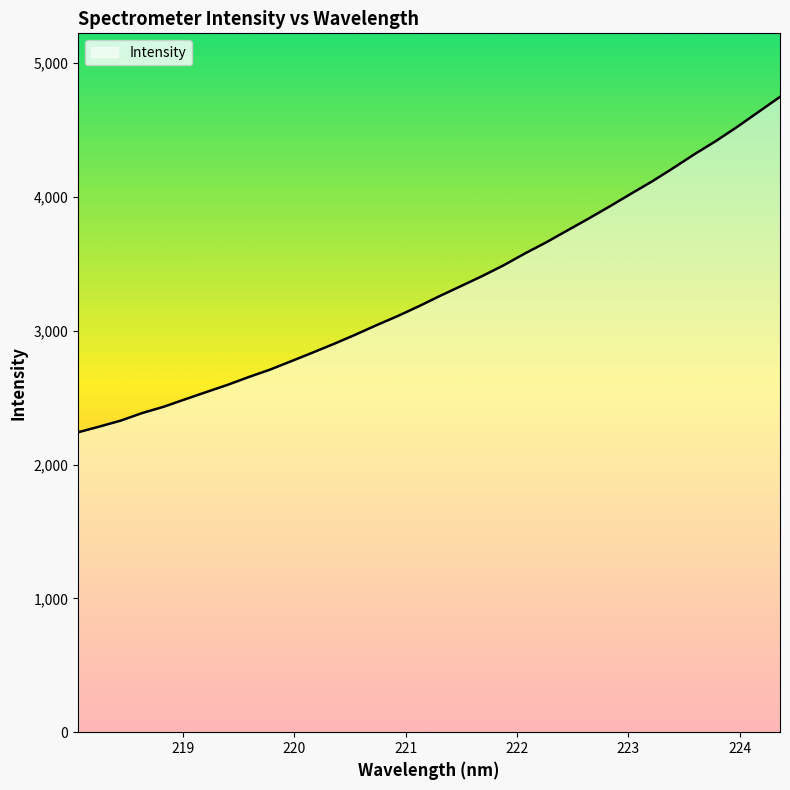

What is the maximum value shown in the chart?

4747.4